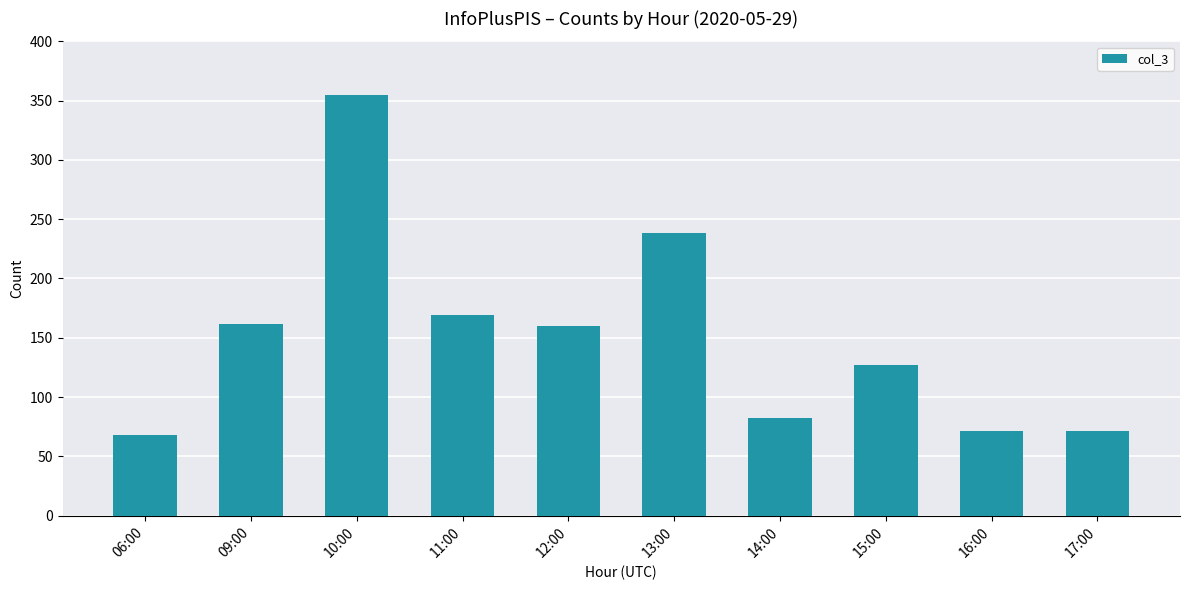

Reading left to right, what are all the values shown in this chart?

68	162	355	169	160	238	82	127	71	71